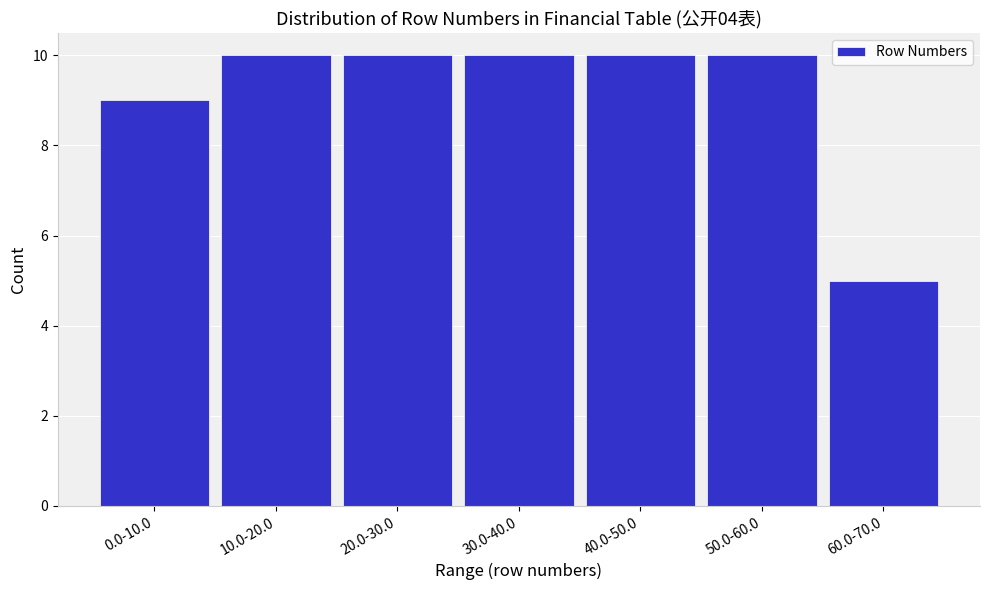

Reading left to right, extract all data points from this chart.

0.0-10.0=9	10.0-20.0=10	20.0-30.0=10	30.0-40.0=10	40.0-50.0=10	50.0-60.0=10	60.0-70.0=5